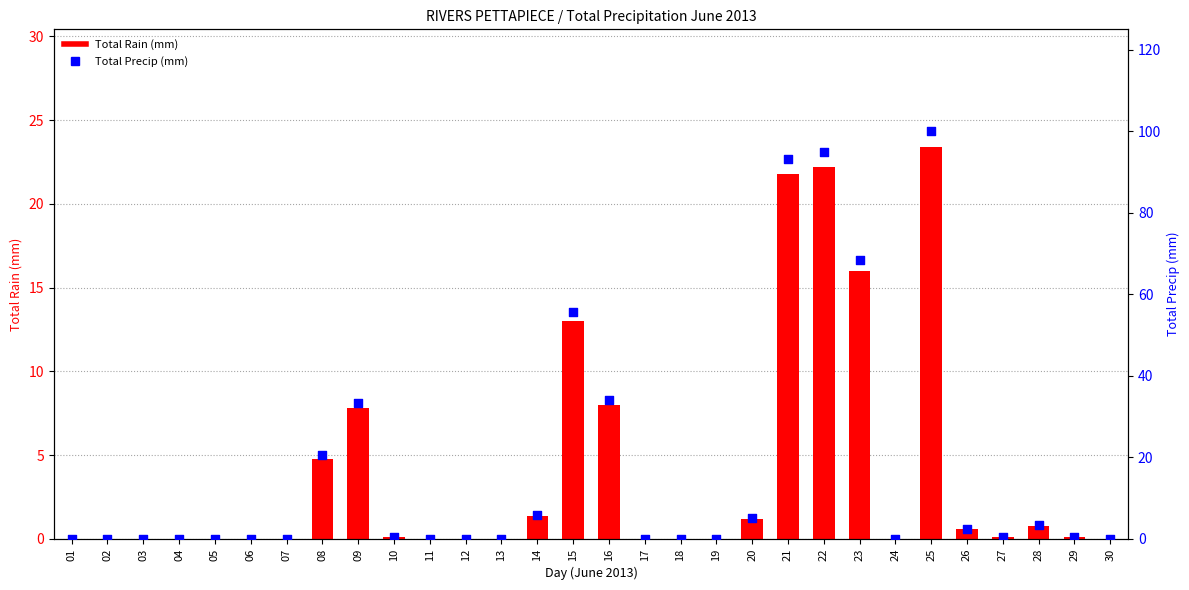

Which series has the largest total across all categories?

Total Precip (mm)